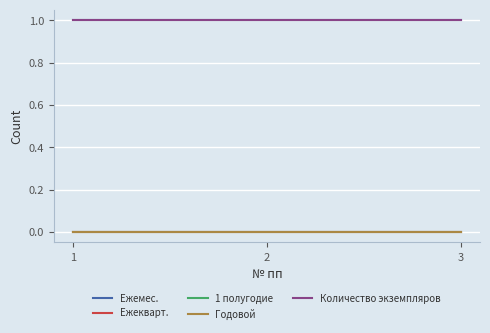

What is the value of the Ежемес. point at the 1st from the left?

1